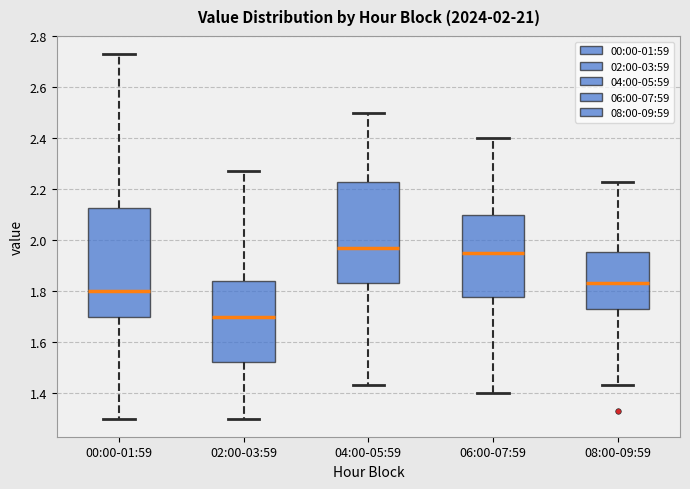

Which box's median line is the lowest?

02:00-03:59